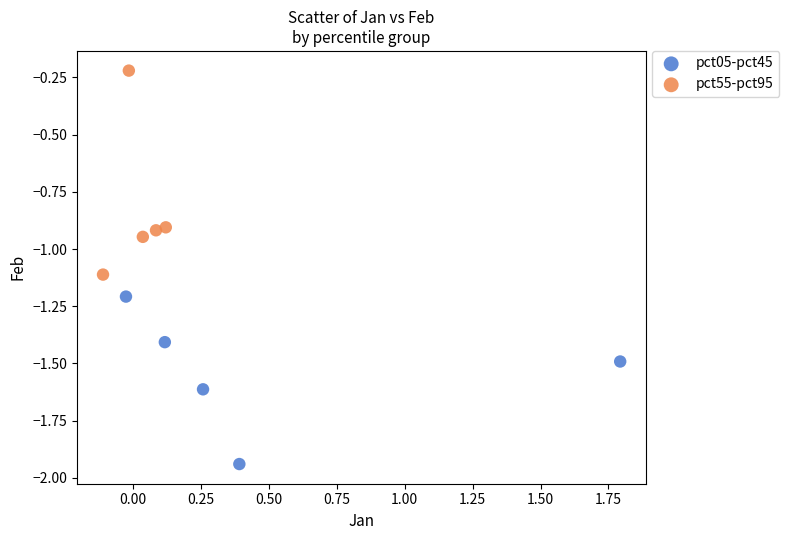

What are all the series names shown in the legend?

pct05-pct45, pct55-pct95